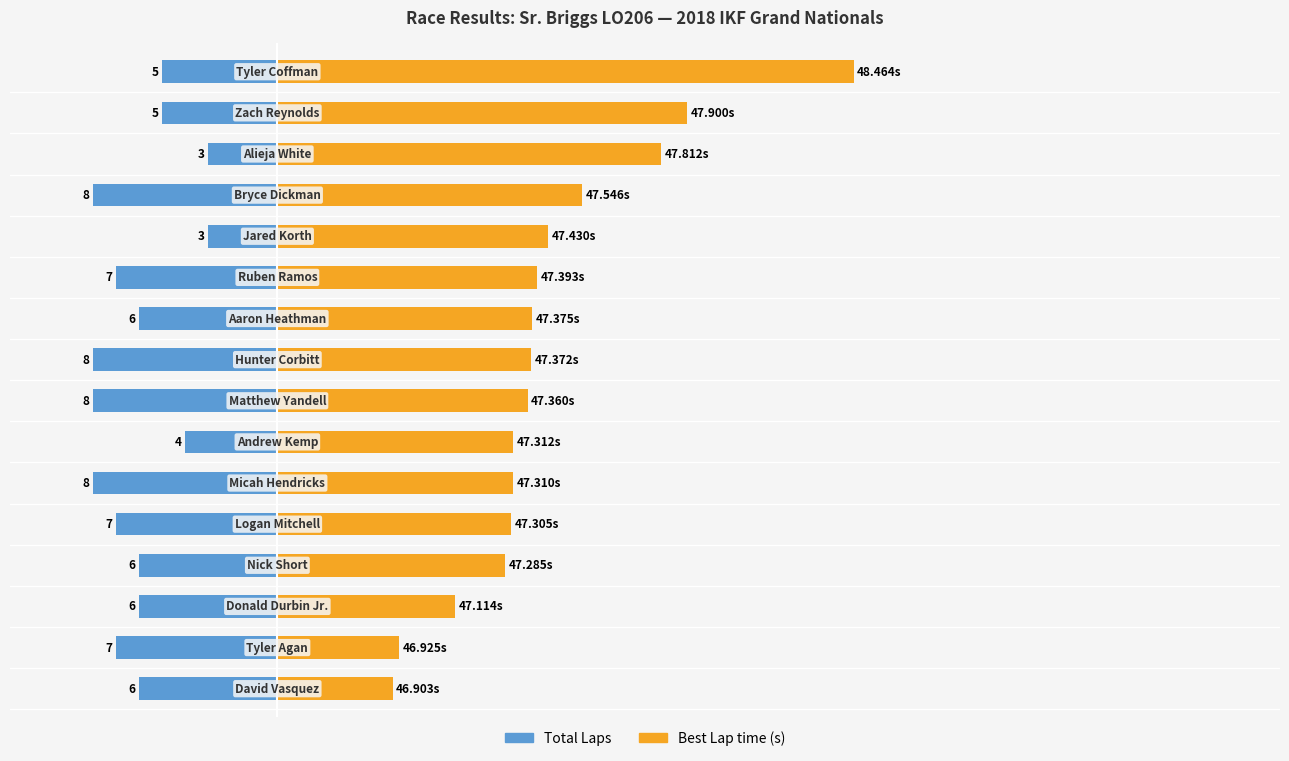

What is the value of the Total Laps bar at the 2nd from the left?

-7.0